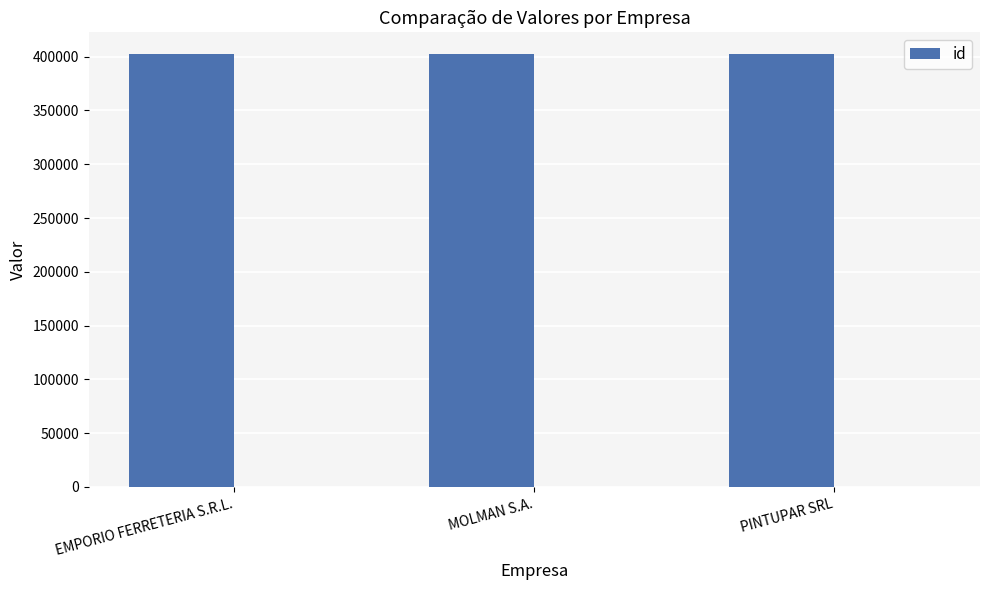

How many data points are above 402506?

1